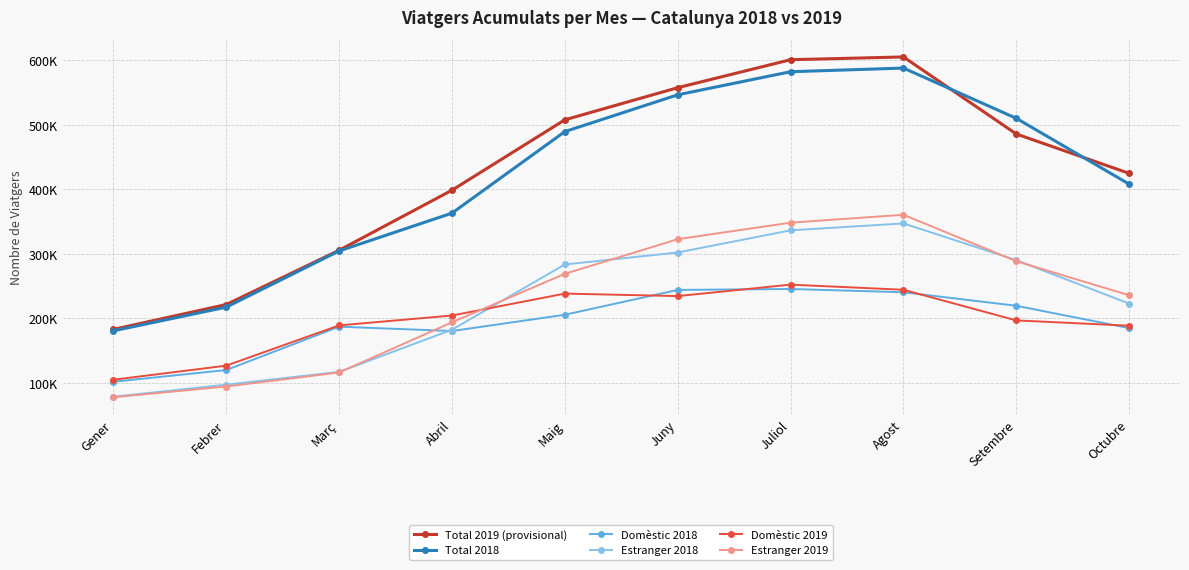

How many intersections are there between Total 2018 and Total 2019 (provisional)?

2